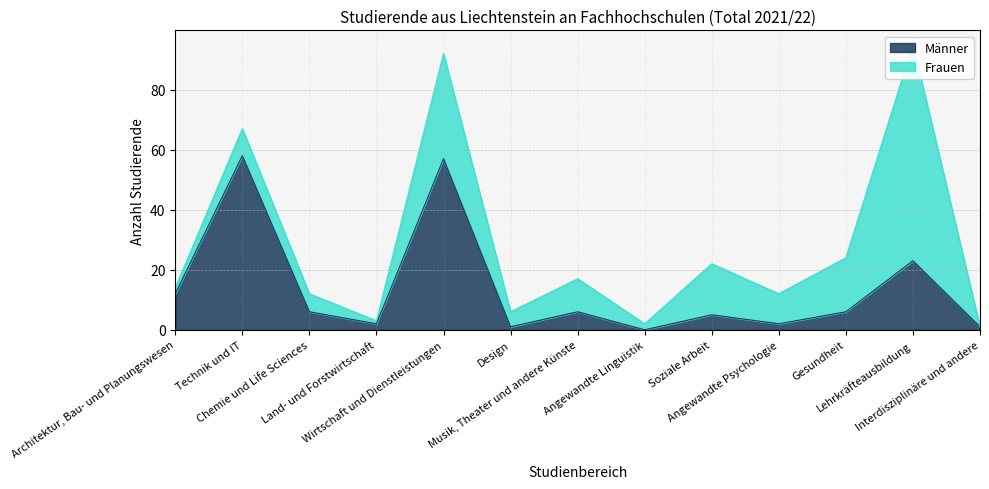

At which label is the value closest to 29?

Lehrkräfteausbildung